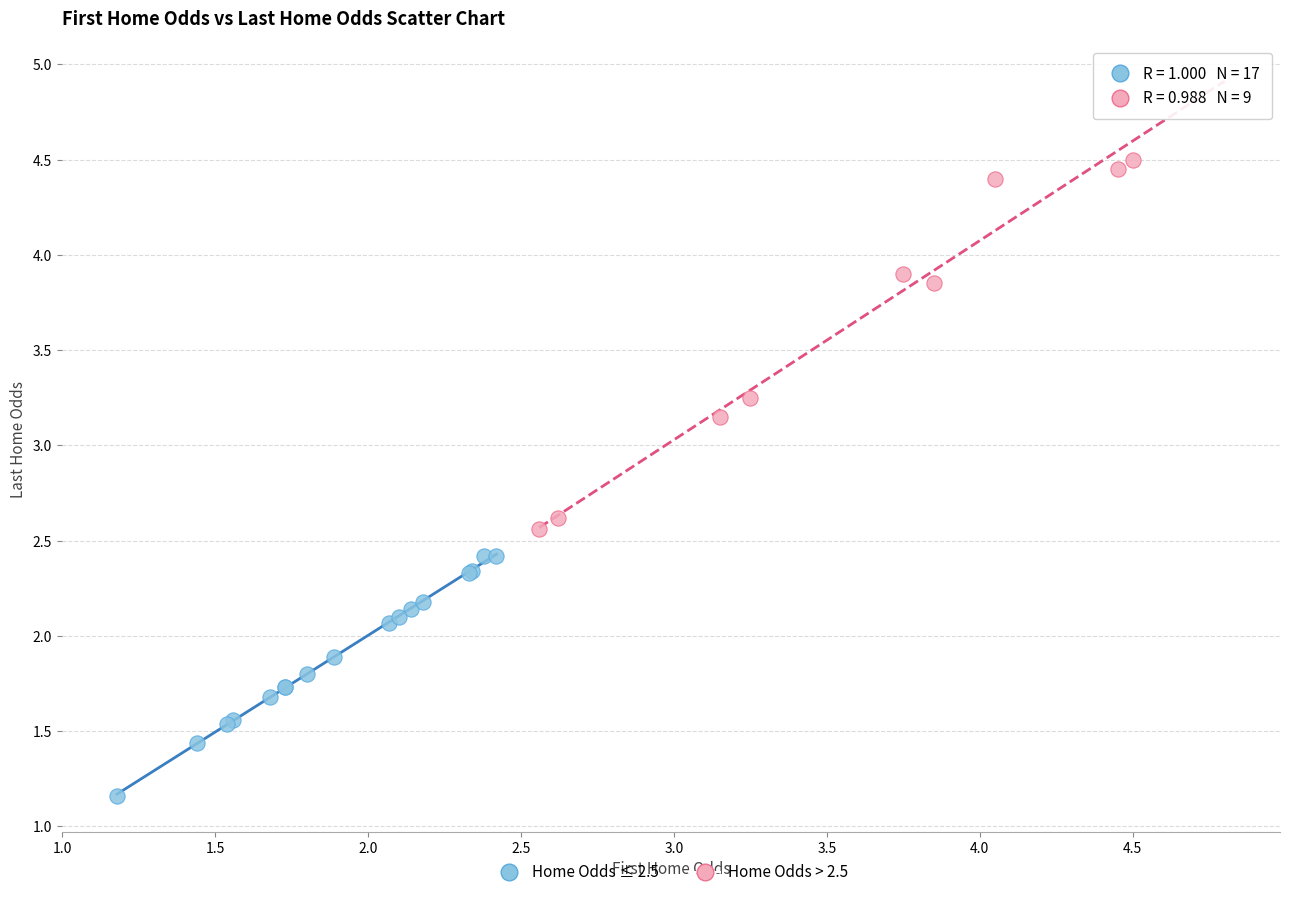

Which series reaches the minimum Y coordinate?

Home Odds ≤ 2.5